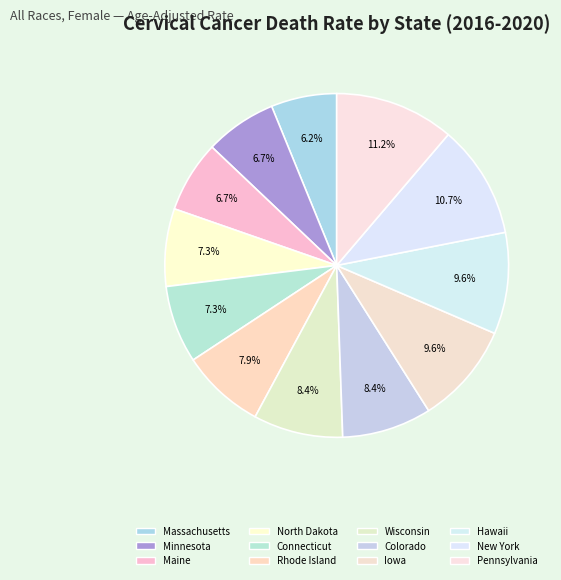

How many segments does this pie chart have?

12